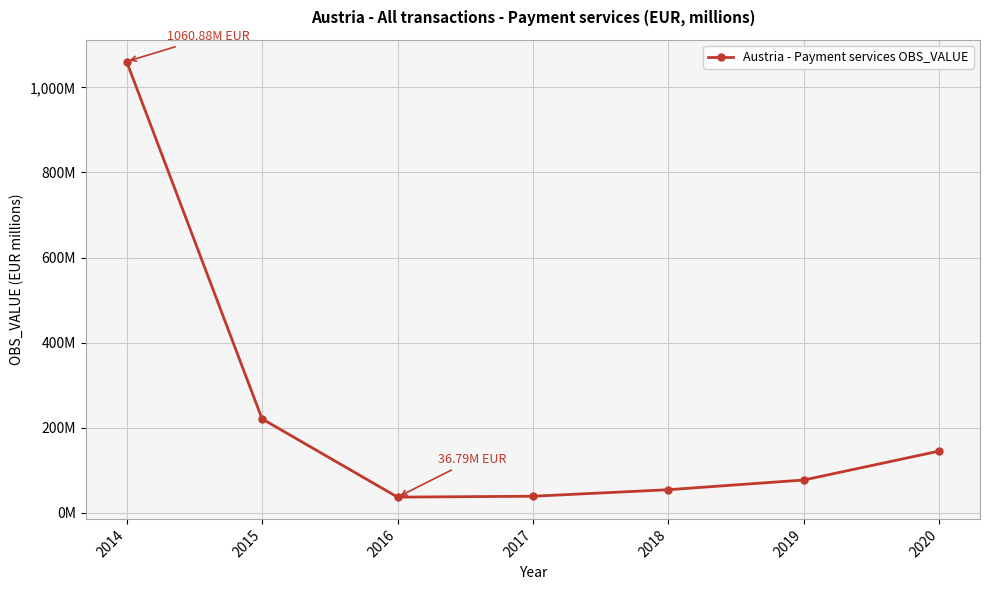

Does the chart have visible grid lines?

Yes